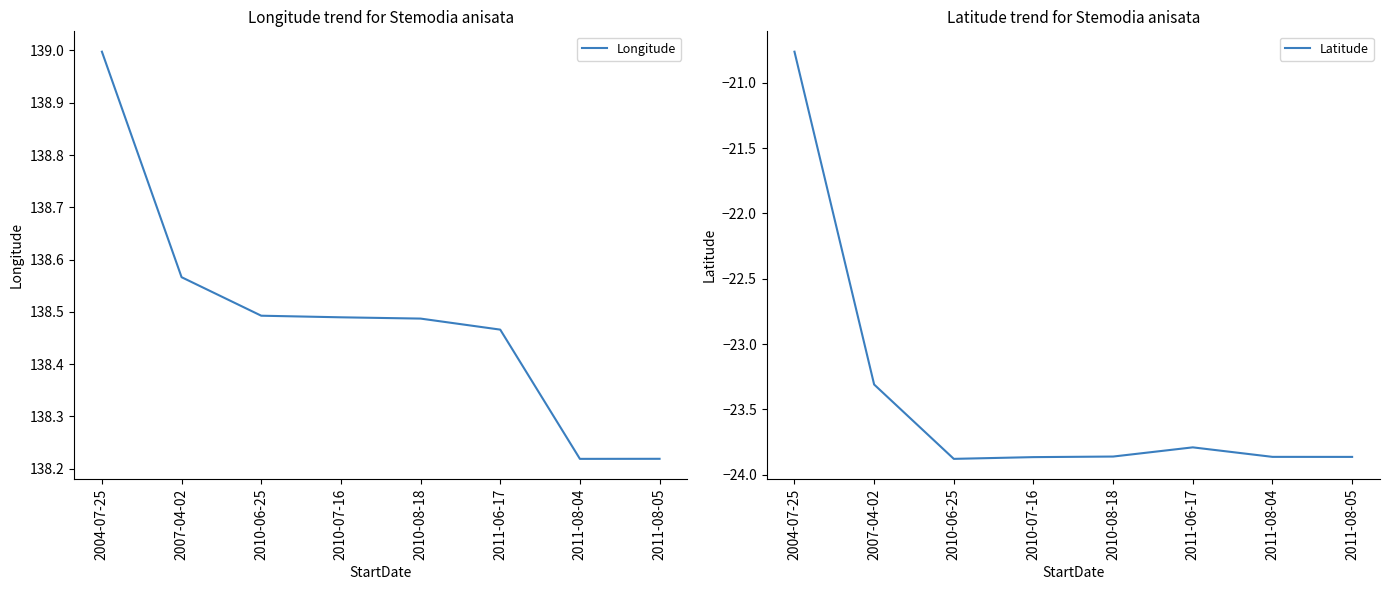

What is the sum of the Latitude values at 2004-07-25 and 2010-08-18?

-44.6